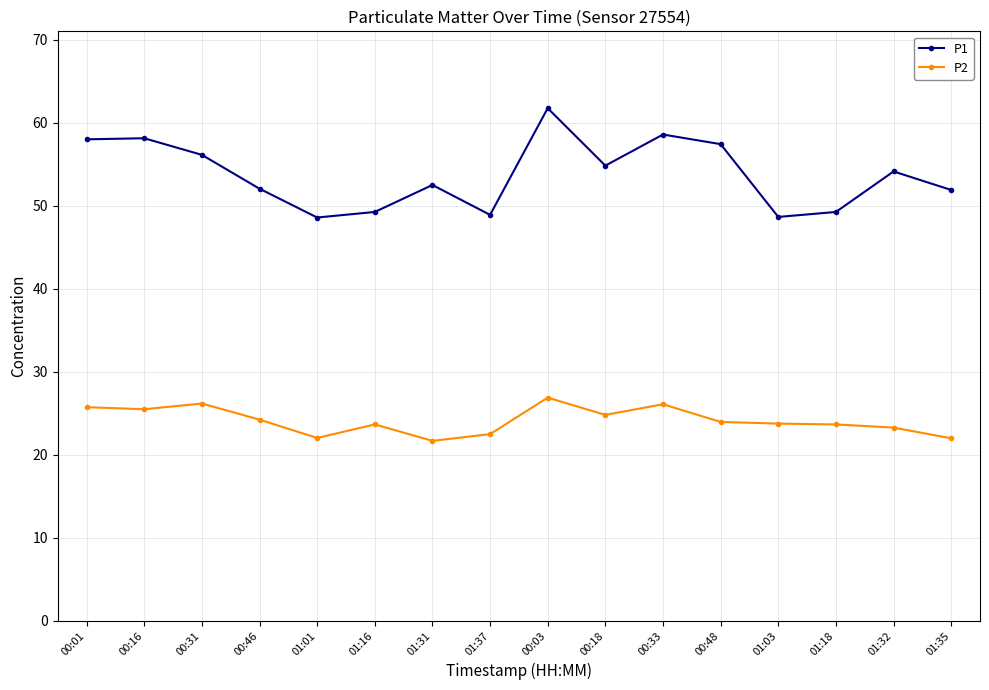

What is the difference between the second highest and second lowest values in the P2 series?

4.2